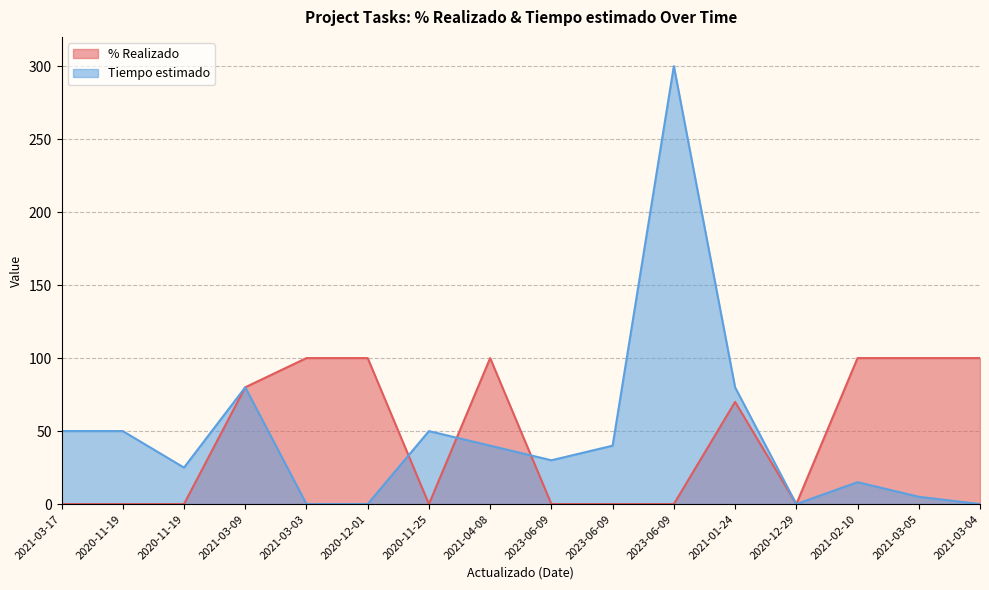

Does the chart have visible grid lines?

Yes